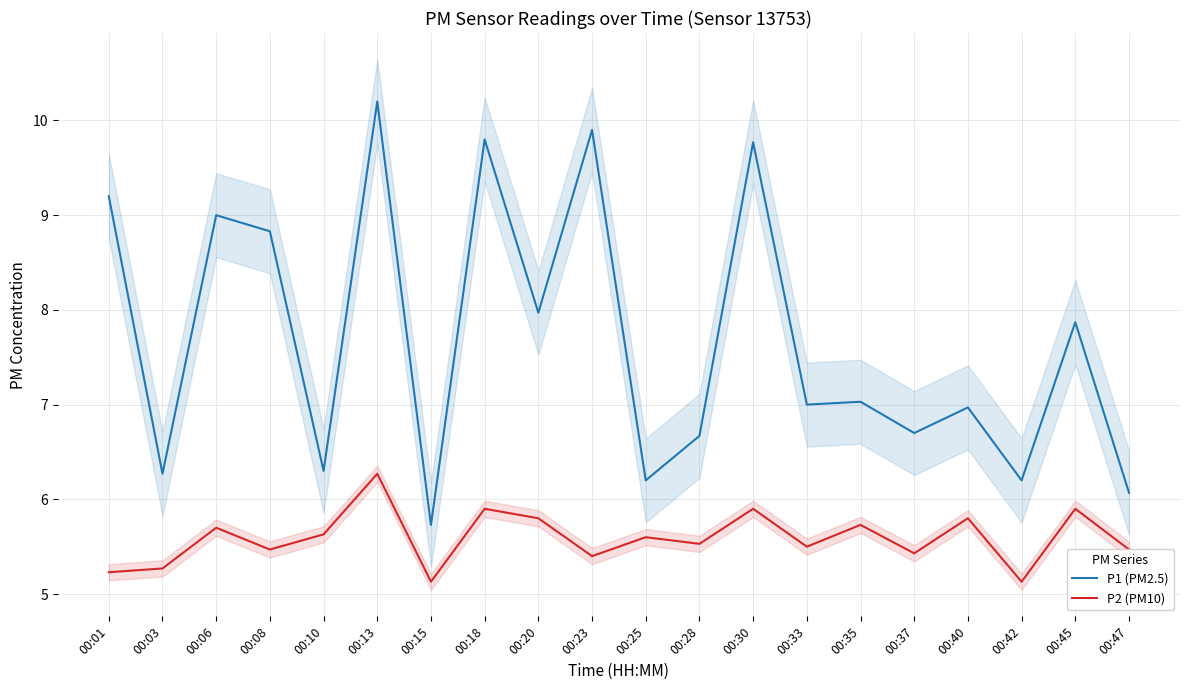

Rank the series at 00:25 from highest to lowest value.

P1 (PM2.5), P2 (PM10)